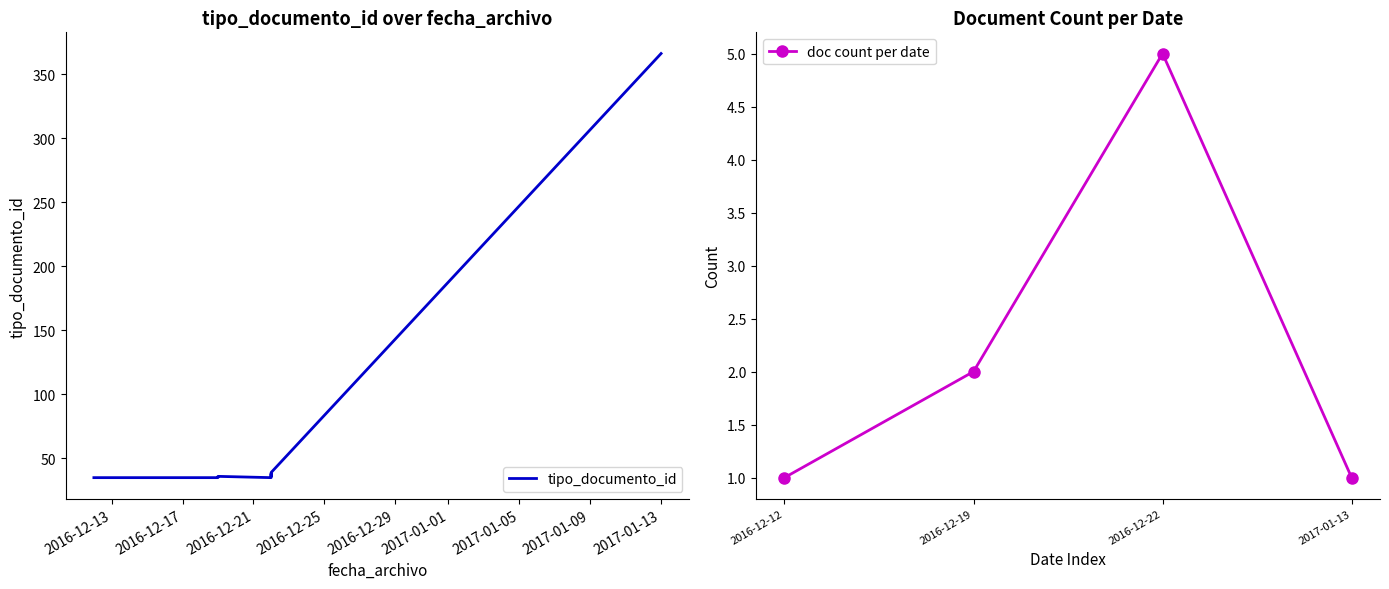

Which has a higher value, 2016-12-22 or 2017-01-13?

2017-01-13